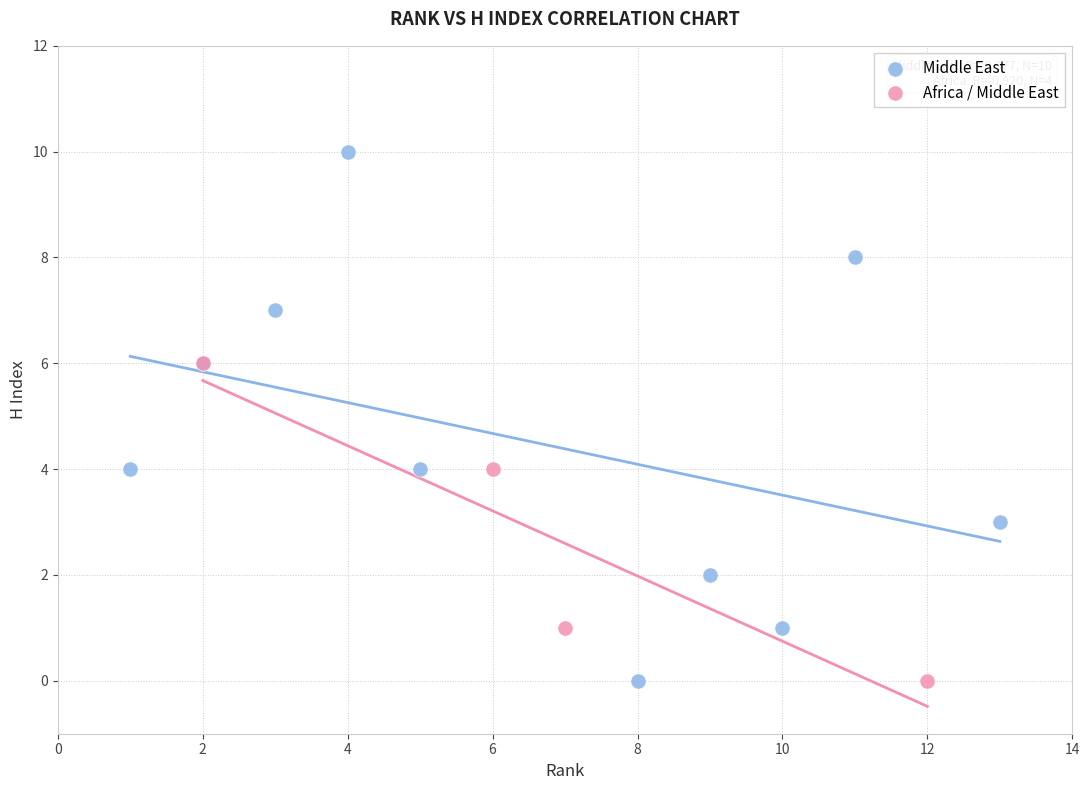

Which series reaches the maximum Y coordinate?

Middle East